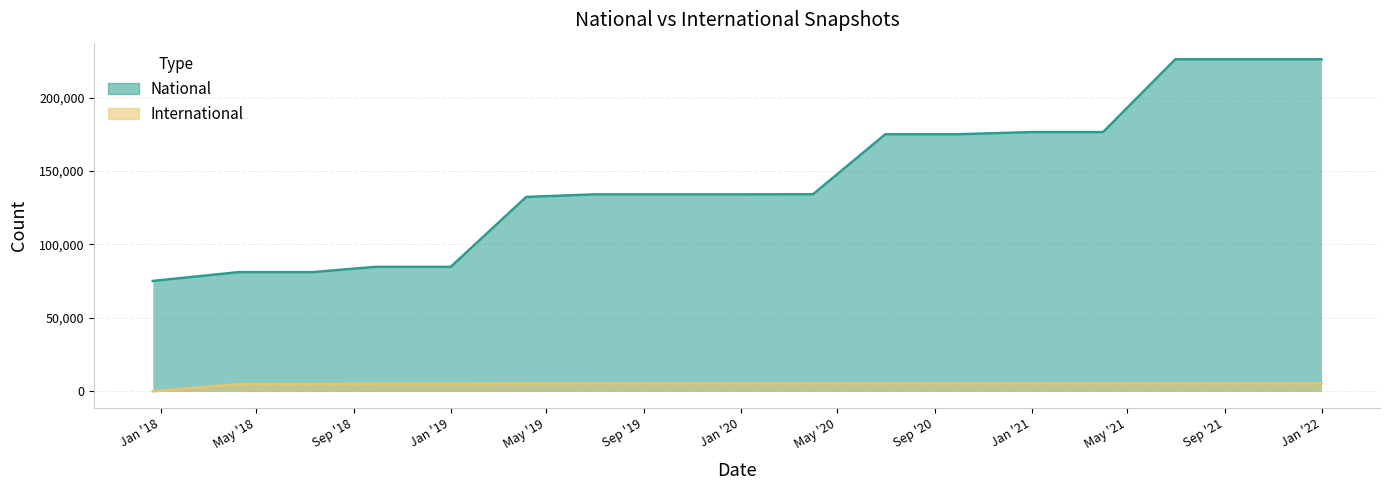

What is the difference between the international values at 2021-04-01 and 2018-07-11?

439